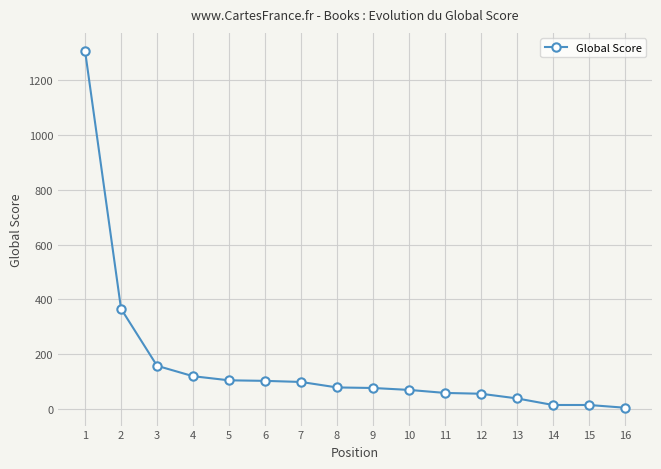

What is the difference between the second highest and second lowest values?

351